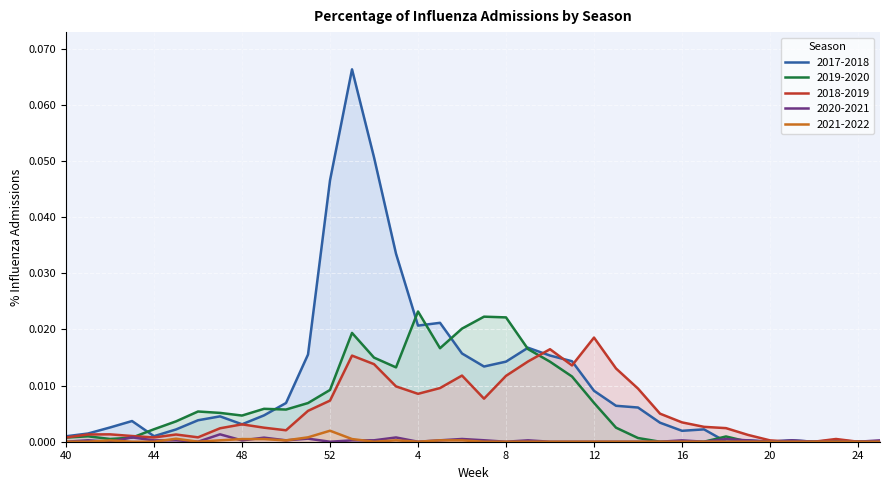

Is the value of 2020-2021 at 16 greater than the value of 2017-2018 at 12?

No